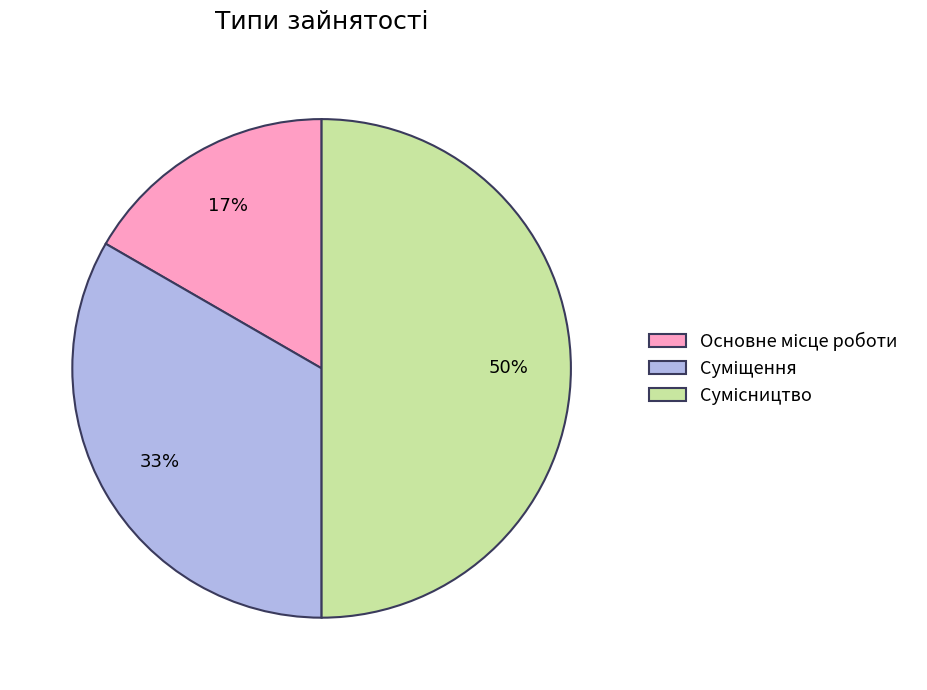

To the nearest percent, what is the average slice percentage?

33%